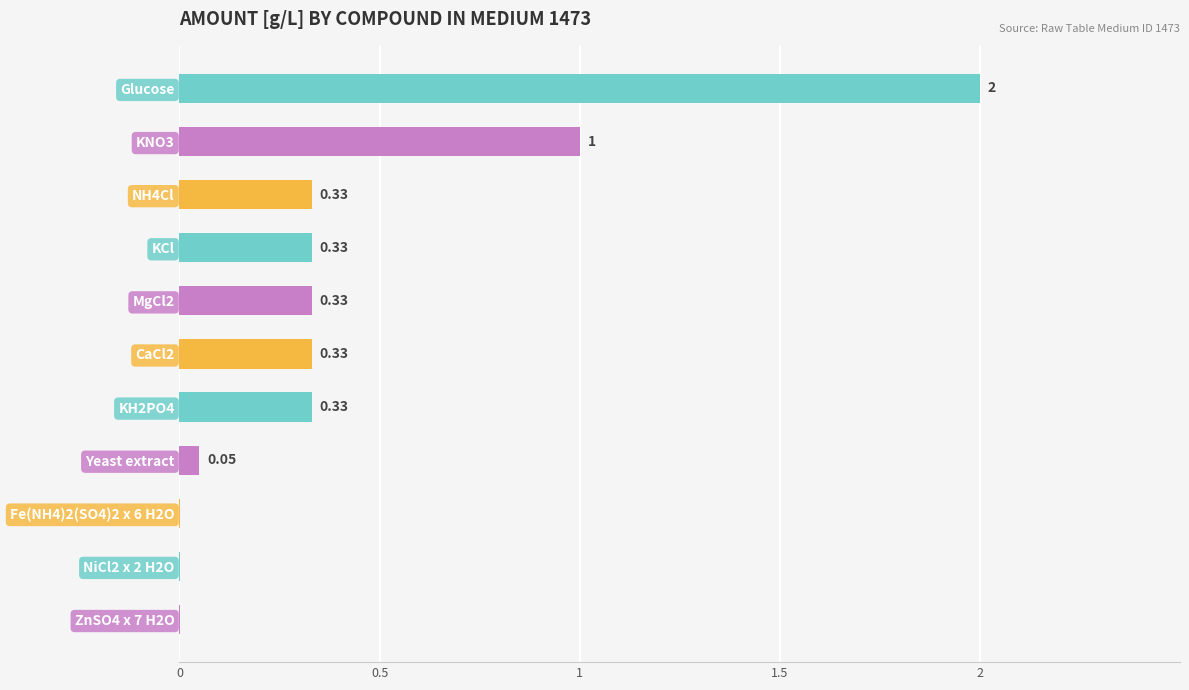

What is the greatest value displayed?

2.0